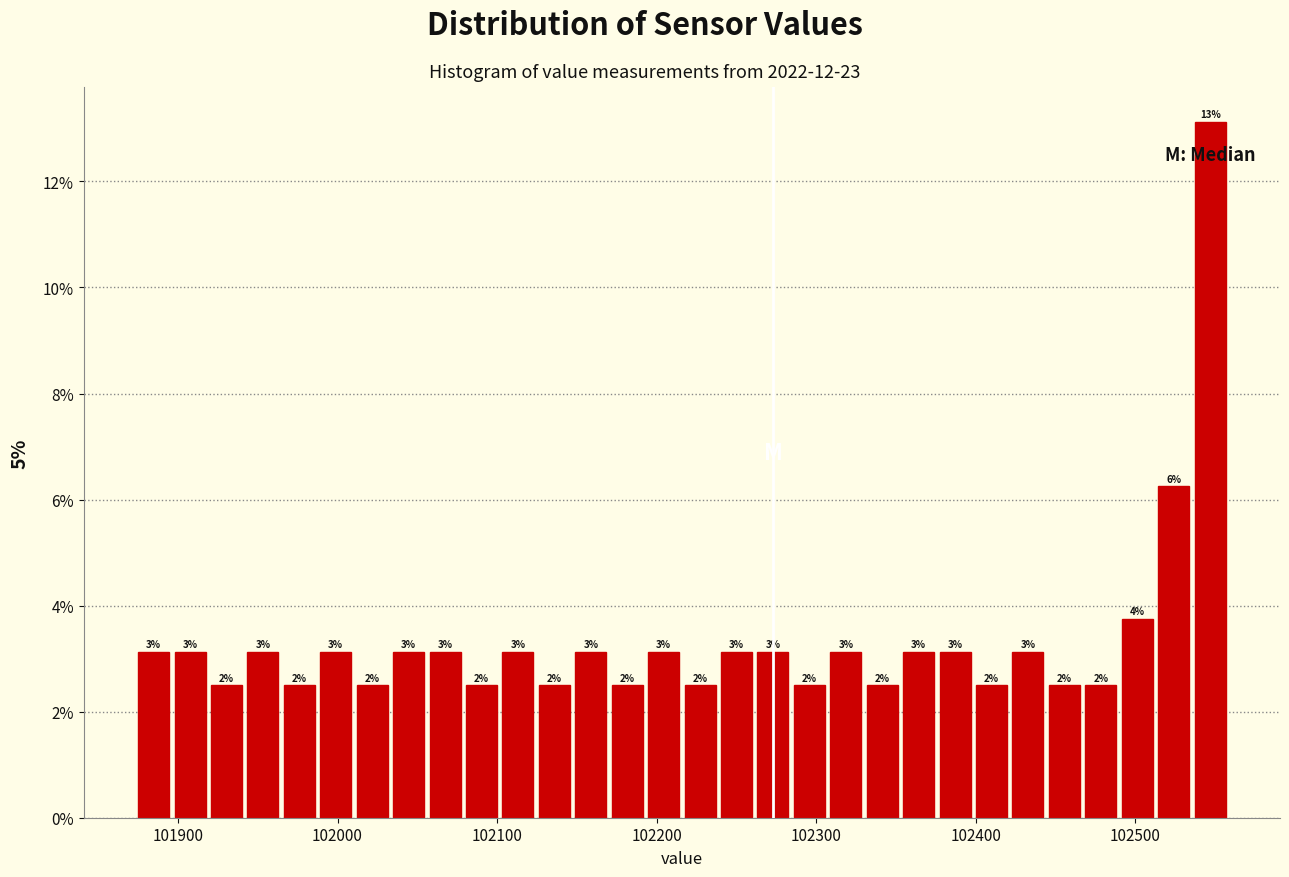

Read against the x-axis, roughly where is the centre of the tallest bar?

102550